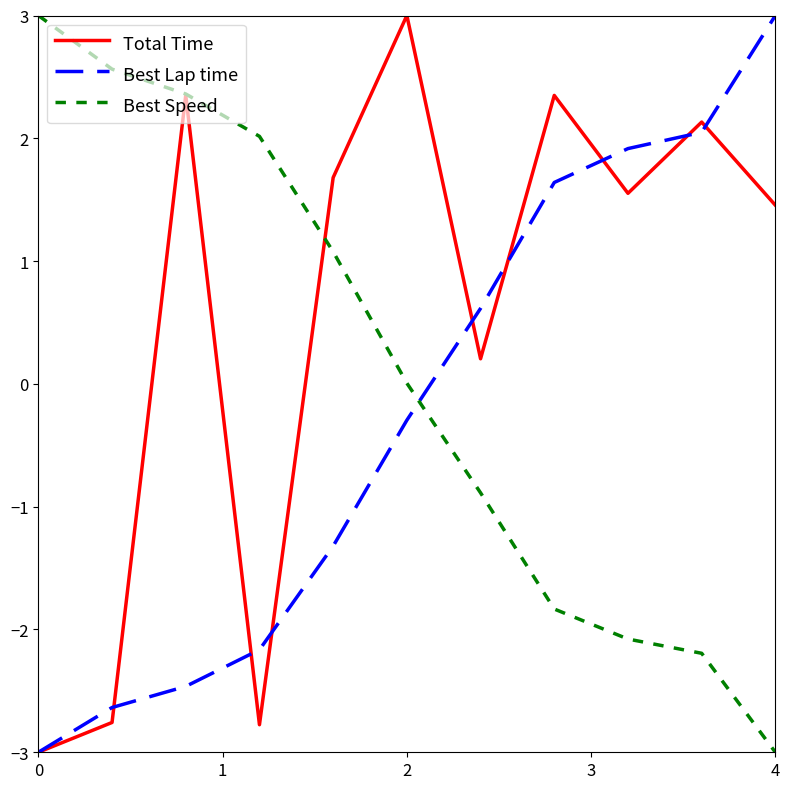

True or false: Best Speed and Best Lap time cross at least once.

True